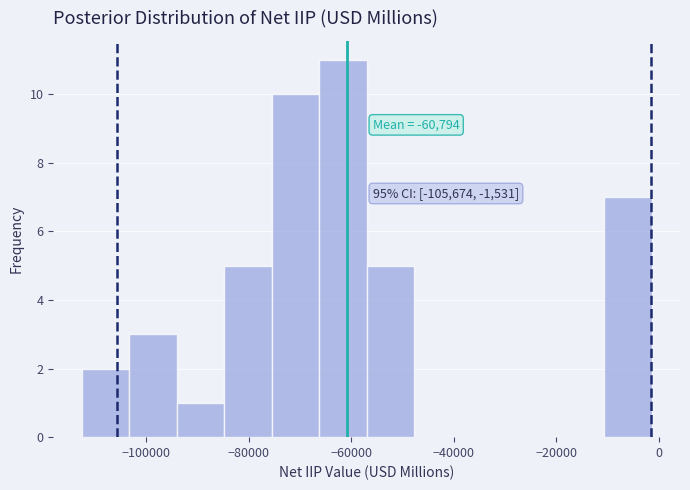

Over which range of the x-axis is the bar tallest?

-66000 to -56000